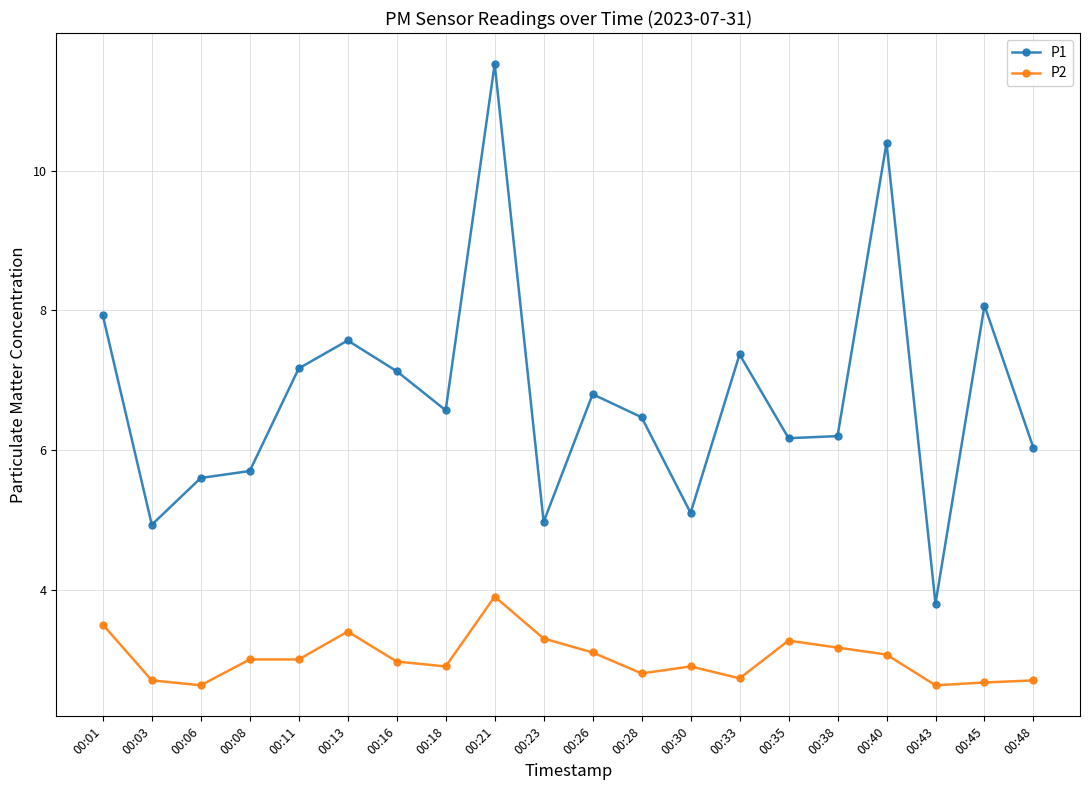

How many lines are shown in the chart?

2